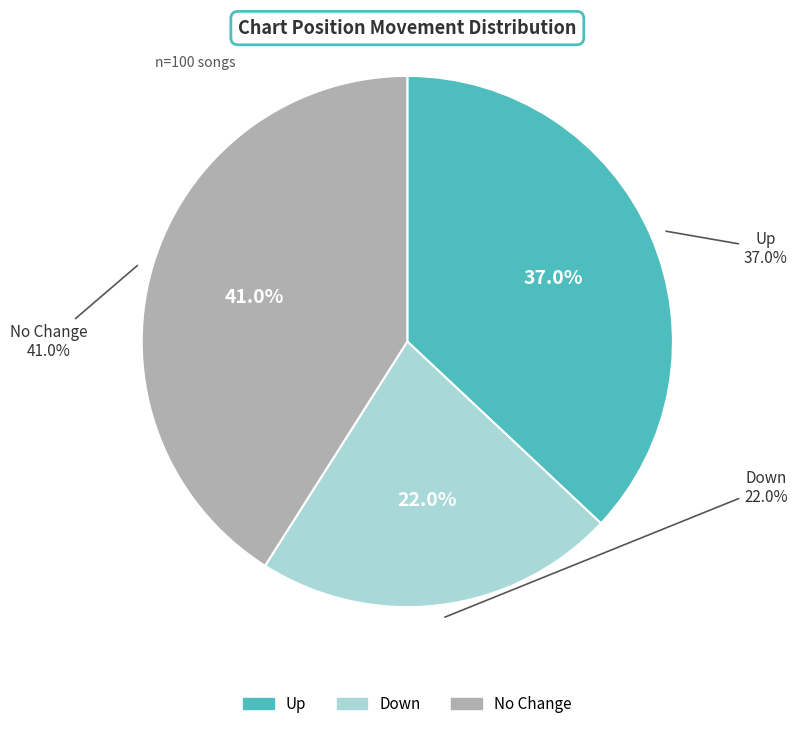

Is the sum of down and - greater than half?

Yes